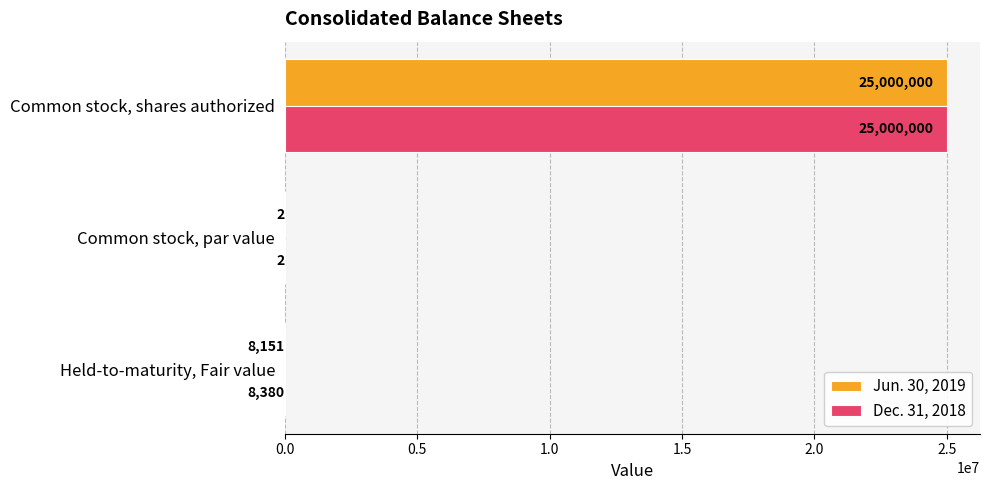

What is the sum of all Dec. 31, 2018 values?

25008382